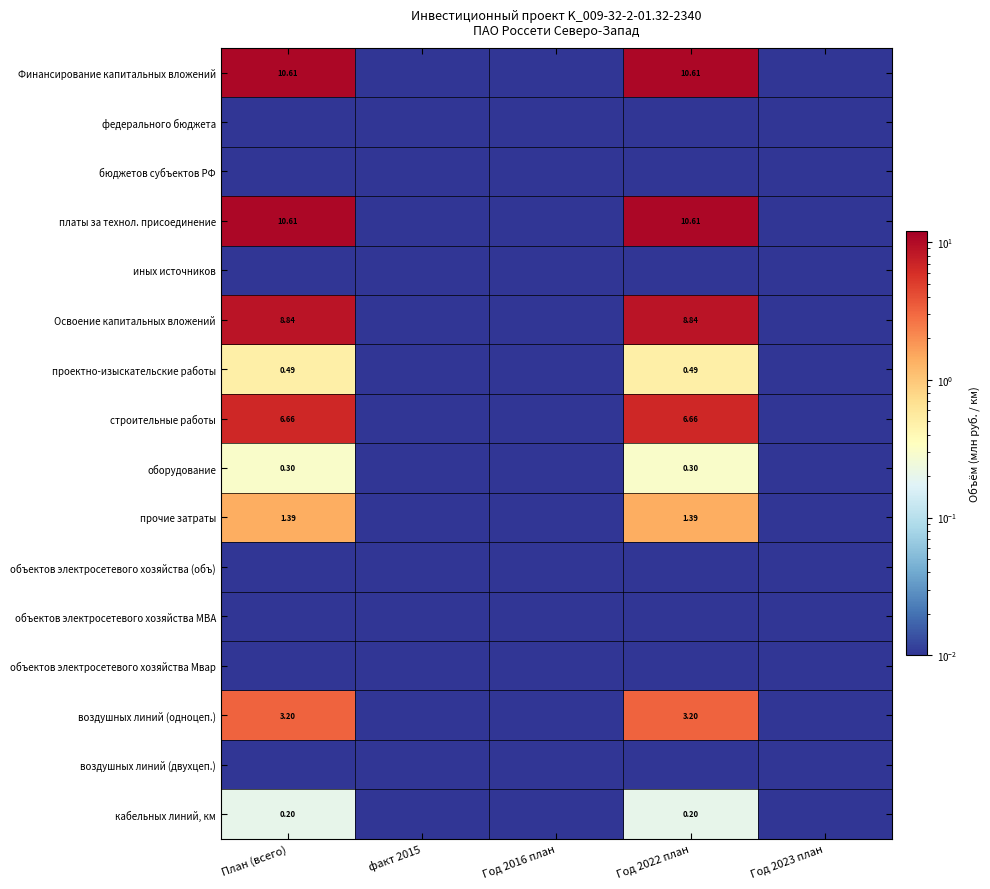

How many categories are shown in the chart?

5